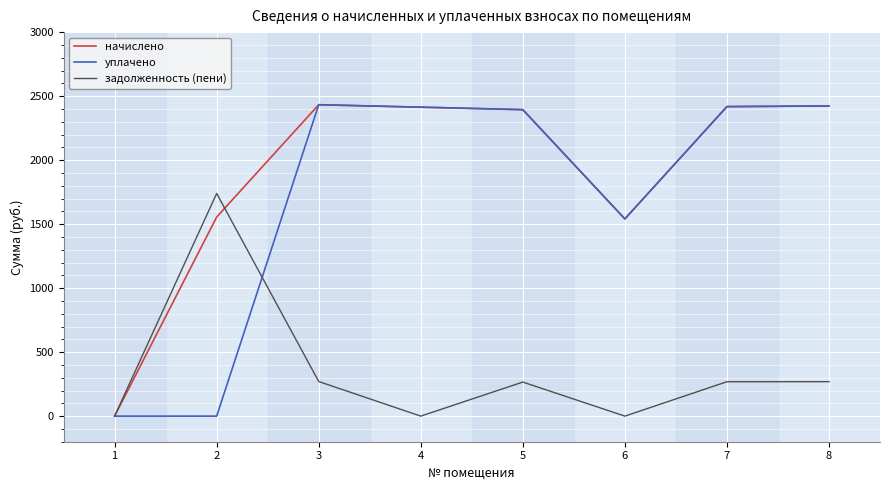

What is the spread (max minus min) of values at 8?

2153.9